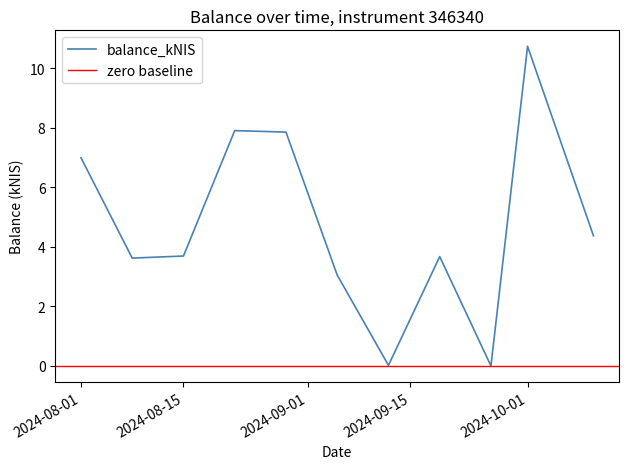

True or false: the data shows 0.0 at 2024-09-26.

True